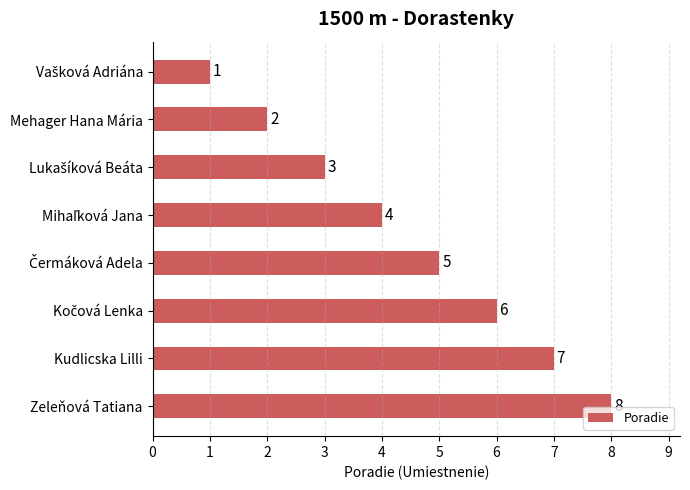

What is the label of the 1st bar from the bottom?

Zeleňová Tatiana